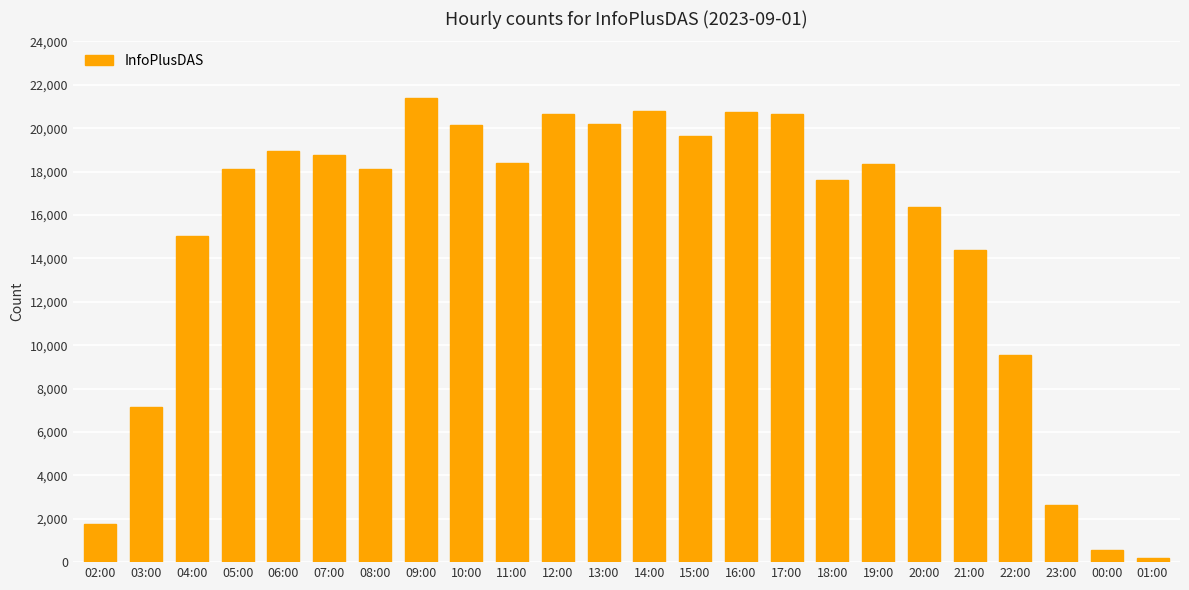

What is the difference between the maximum and minimum values?

21202